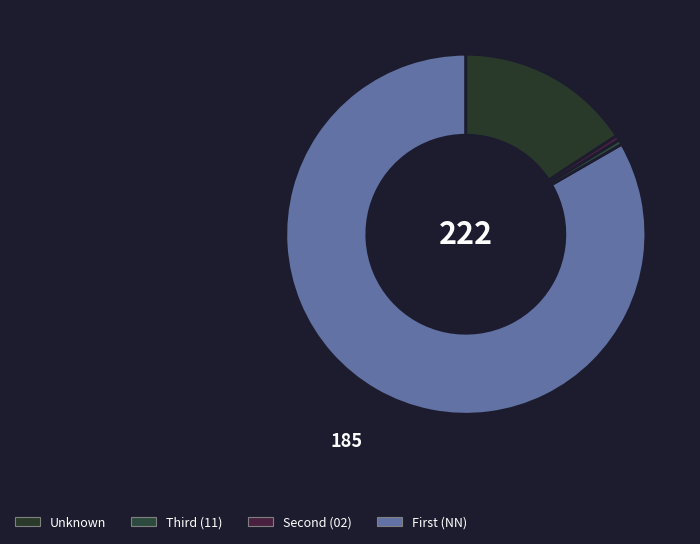

Which slice is the smallest?

02